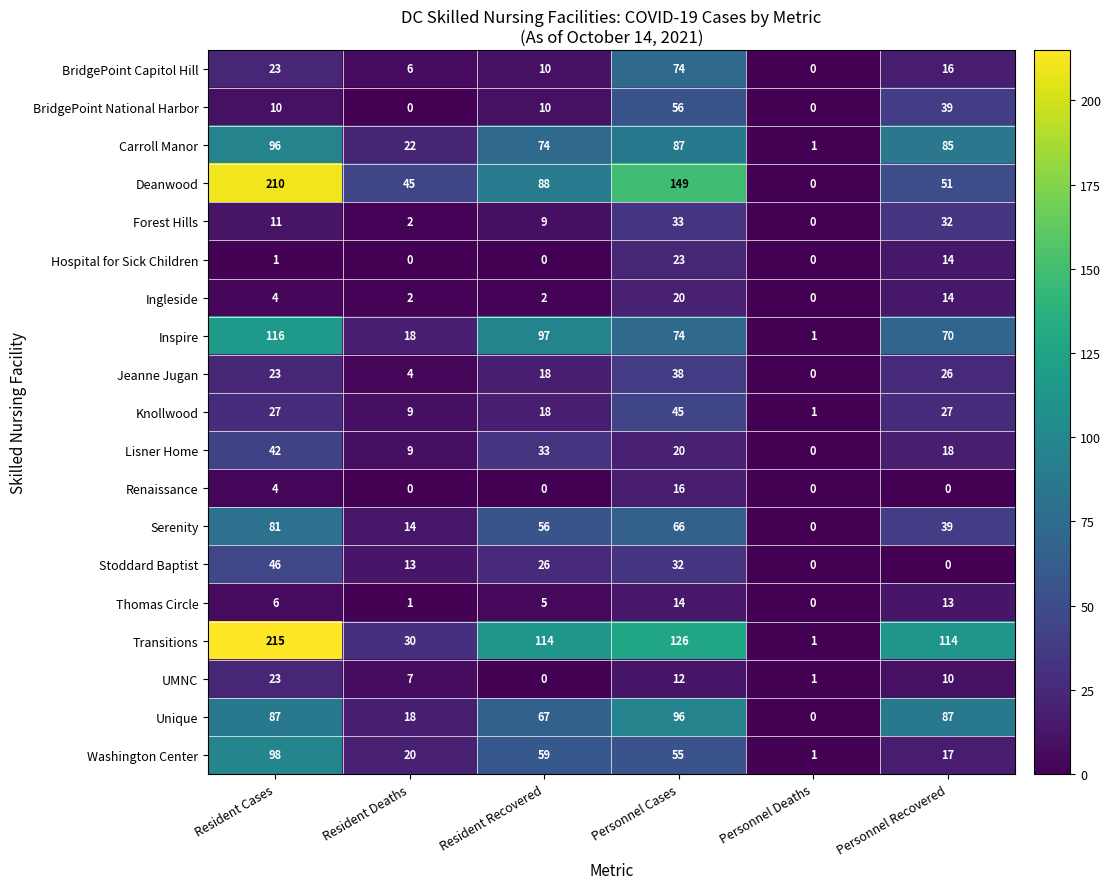

Which series changed the most between Resident Deaths and Personnel Deaths?

Deanwood